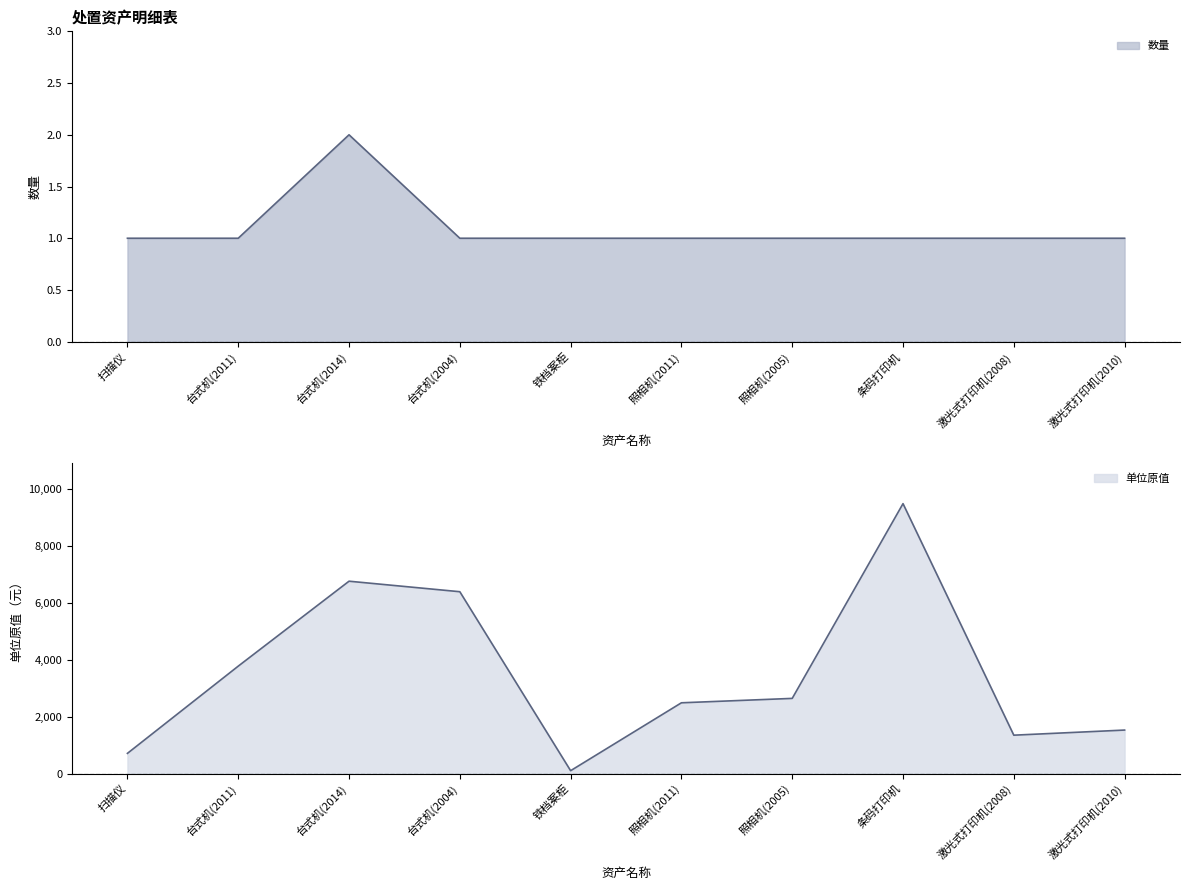

List the series in order of their overall mean, highest first.

单位原值, 数量